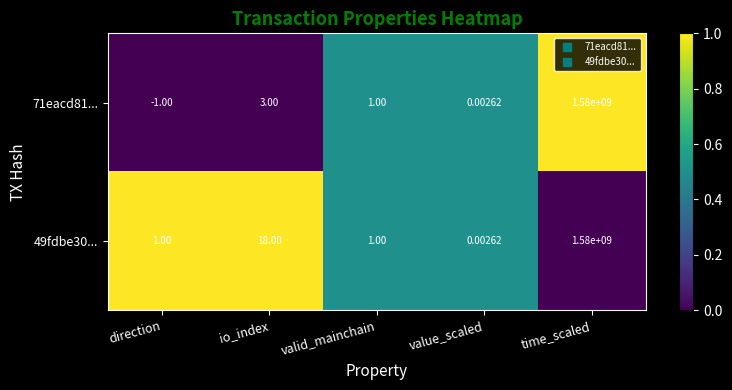

What is the difference between the highest and lowest values at direction?

2.0